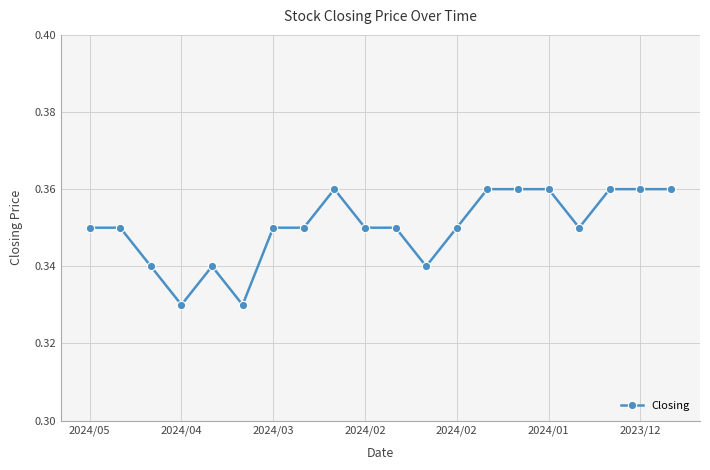

How many values are between 0 and 1?

20